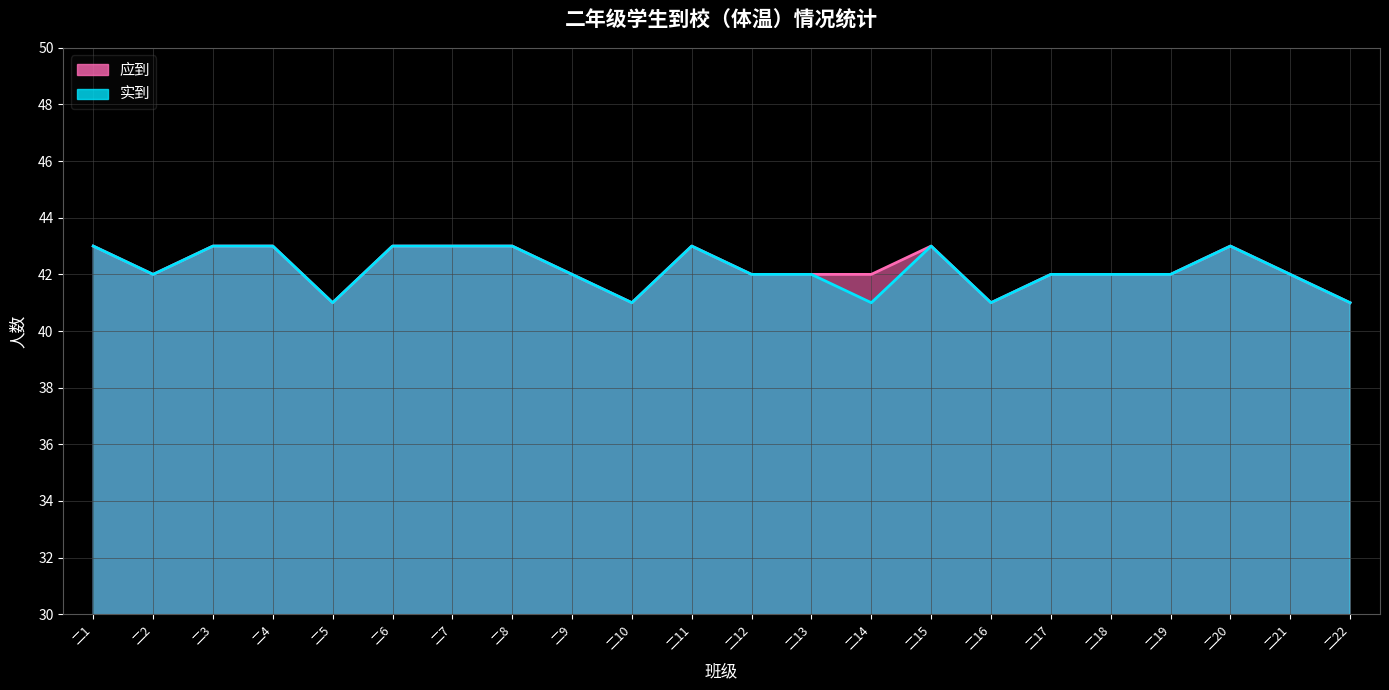

What is the value of the 实到 point at the 3rd from the left?

43